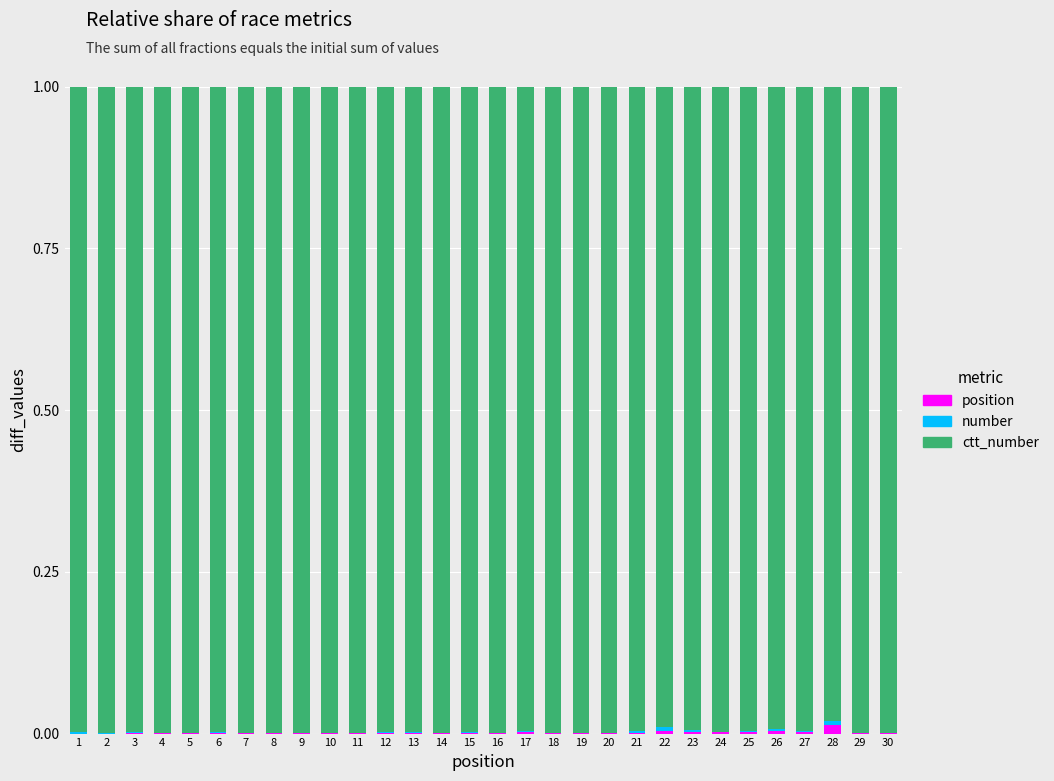

Where is position nearest to the value 0?

1